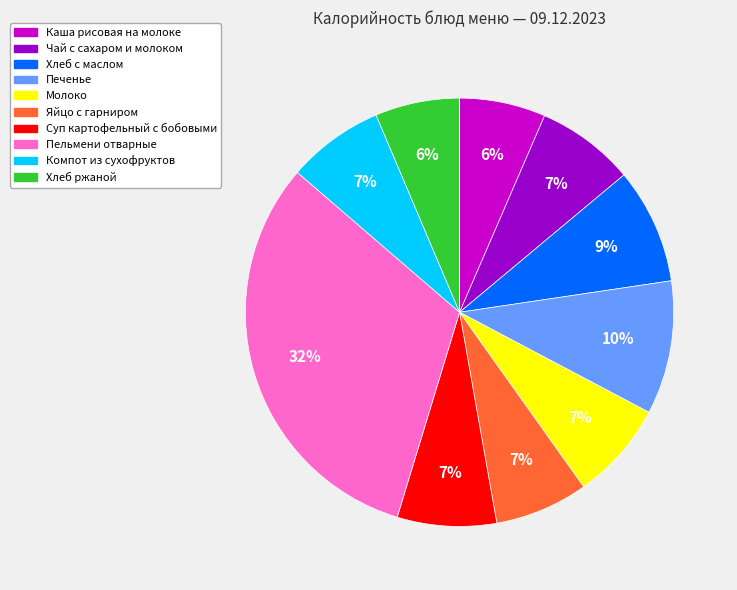

Count the number of slices in the pie.

10